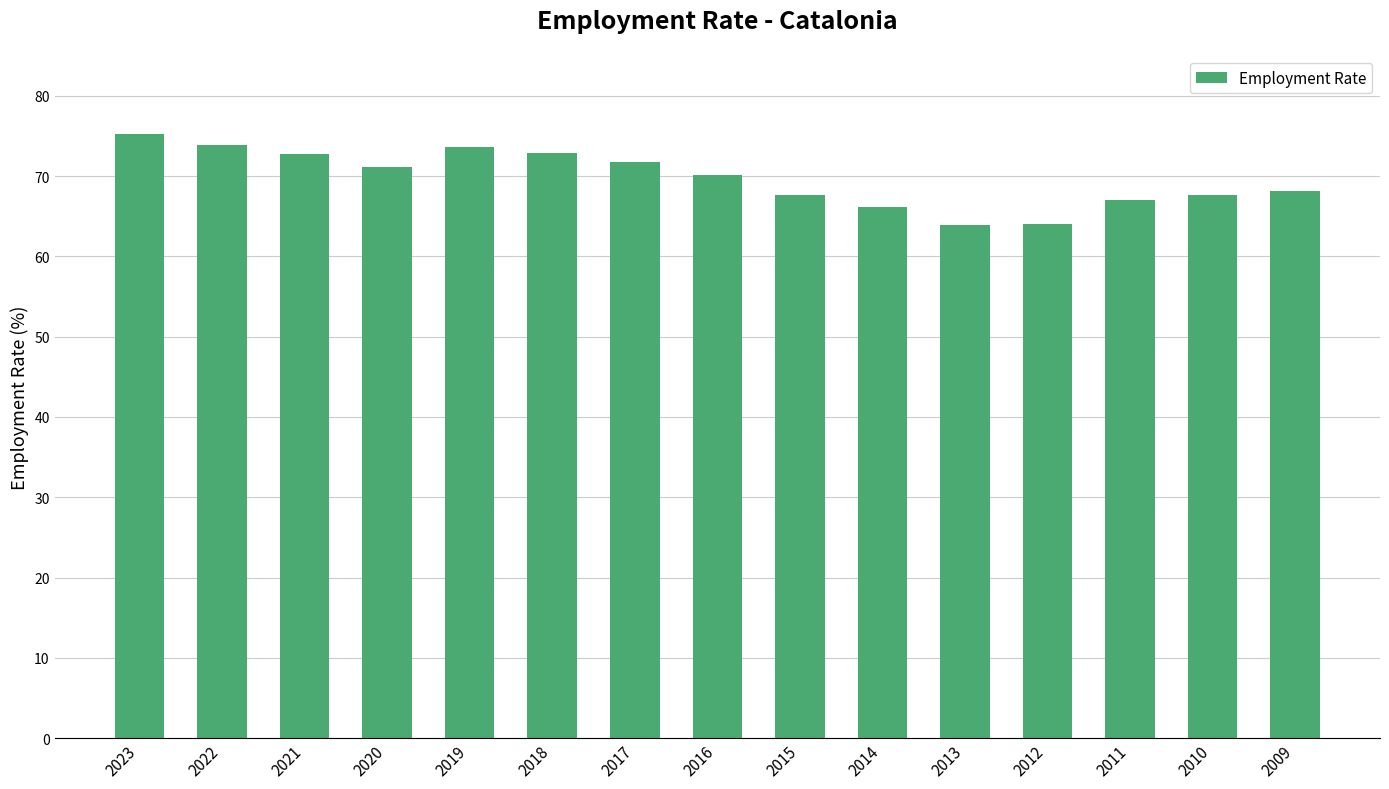

What is the value of the 15th bar from the left?

68.2